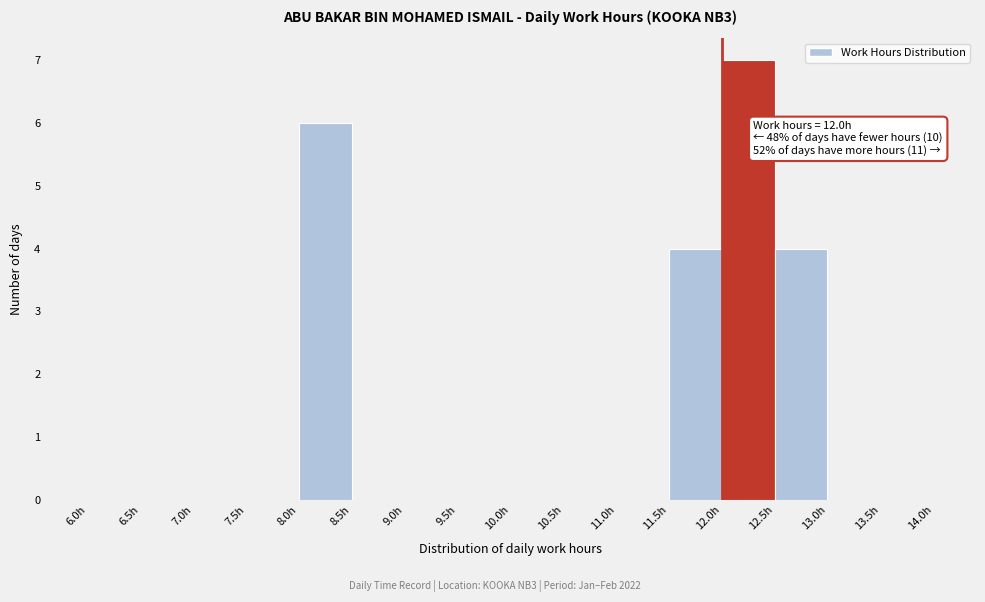

Over which range of the x-axis is the bar tallest?

12.0 to 12.5